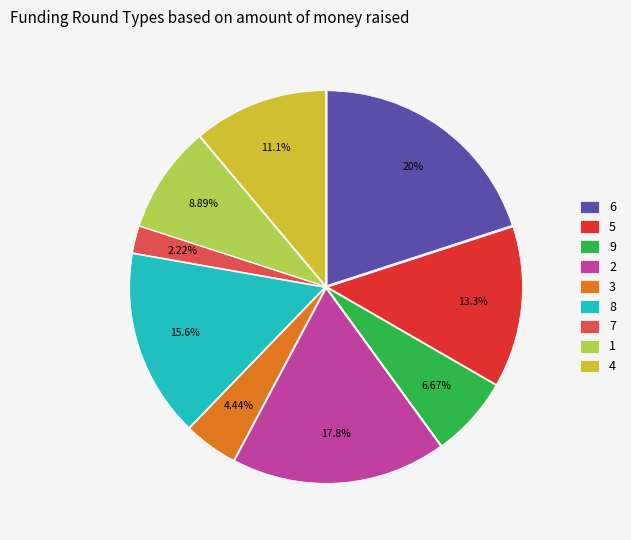

Does 9 account for over 50% of the chart?

No